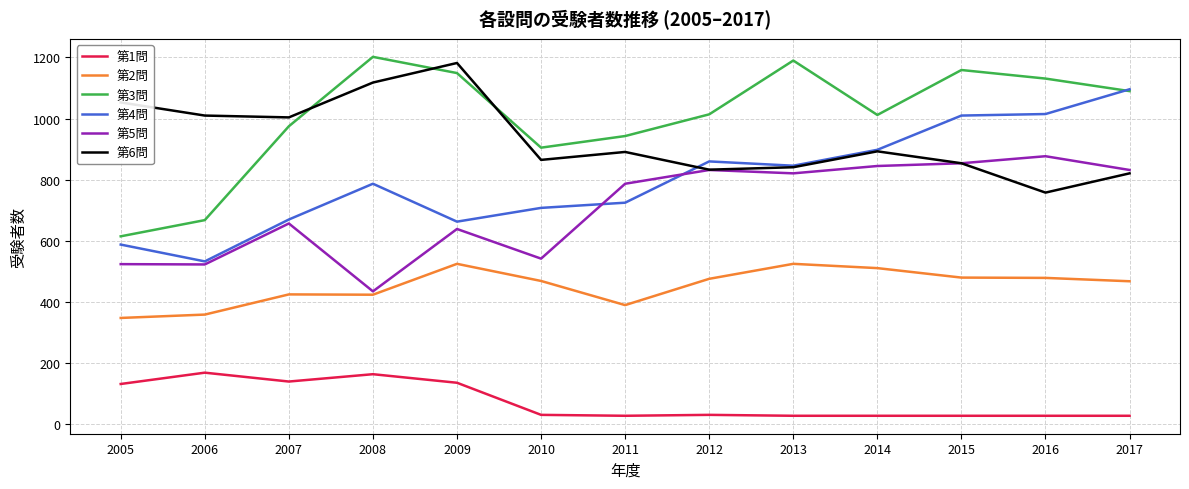

Is the value of 第6問 at 2008 greater than the value of 第5問 at 2011?

Yes